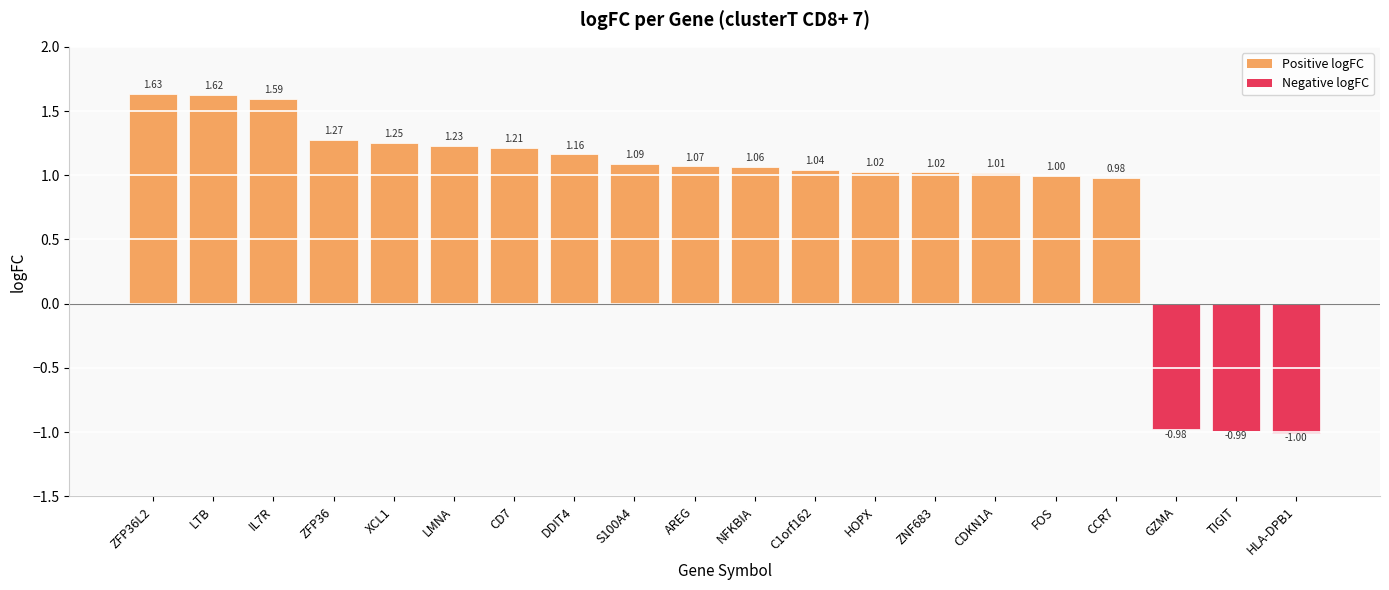

Between LTB and ZFP36L2, which is larger?

ZFP36L2